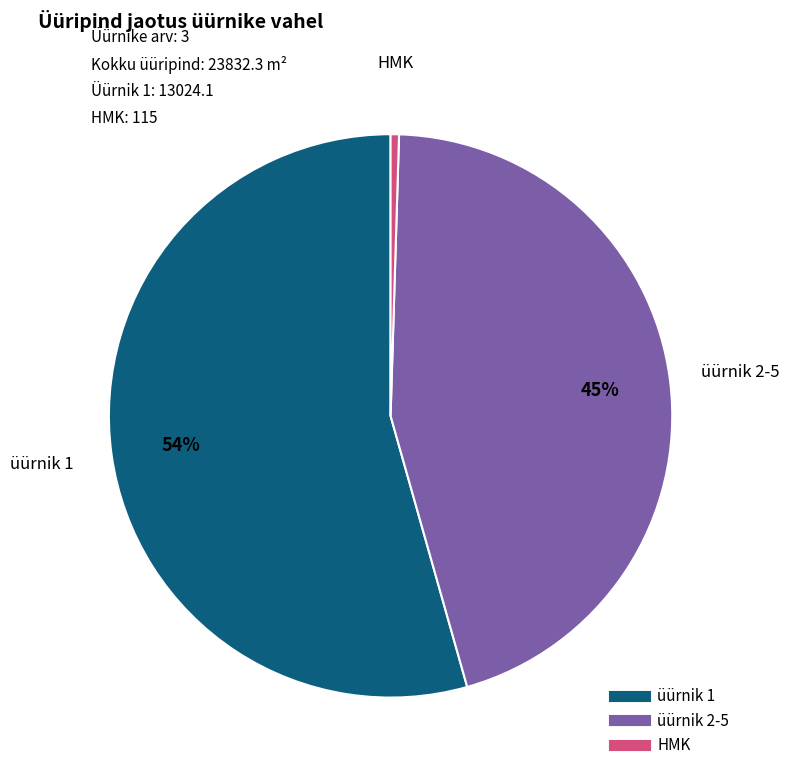

To the nearest percent, what is the average slice percentage?

33%